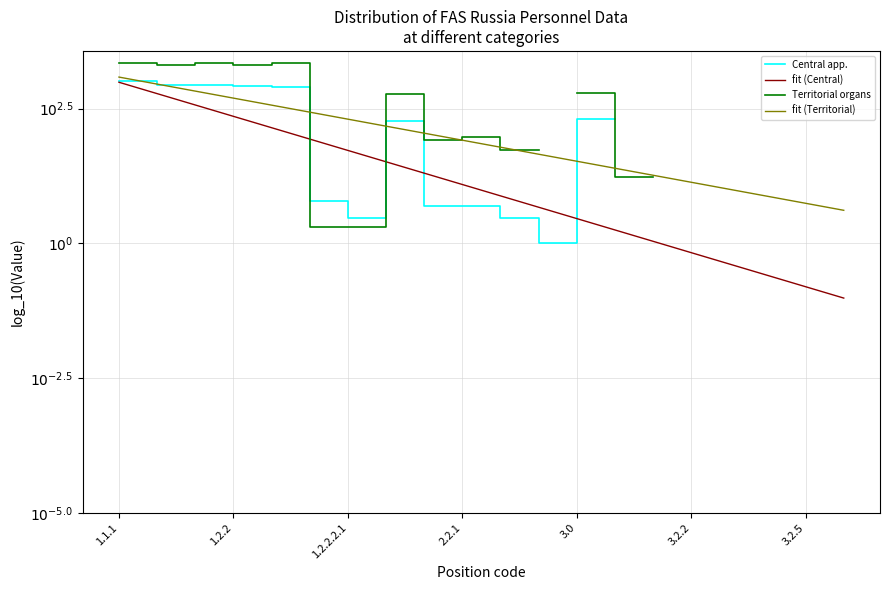

Which label corresponds to the largest value in the chart?

1.1.1